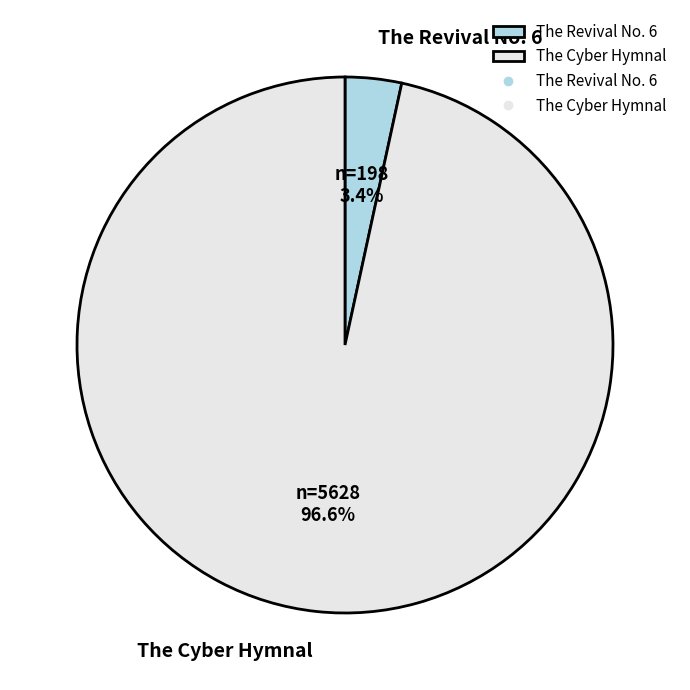

To the nearest percent, what is the difference between the The Cyber Hymnal and The Revival No. 6 slice percentages?

93%